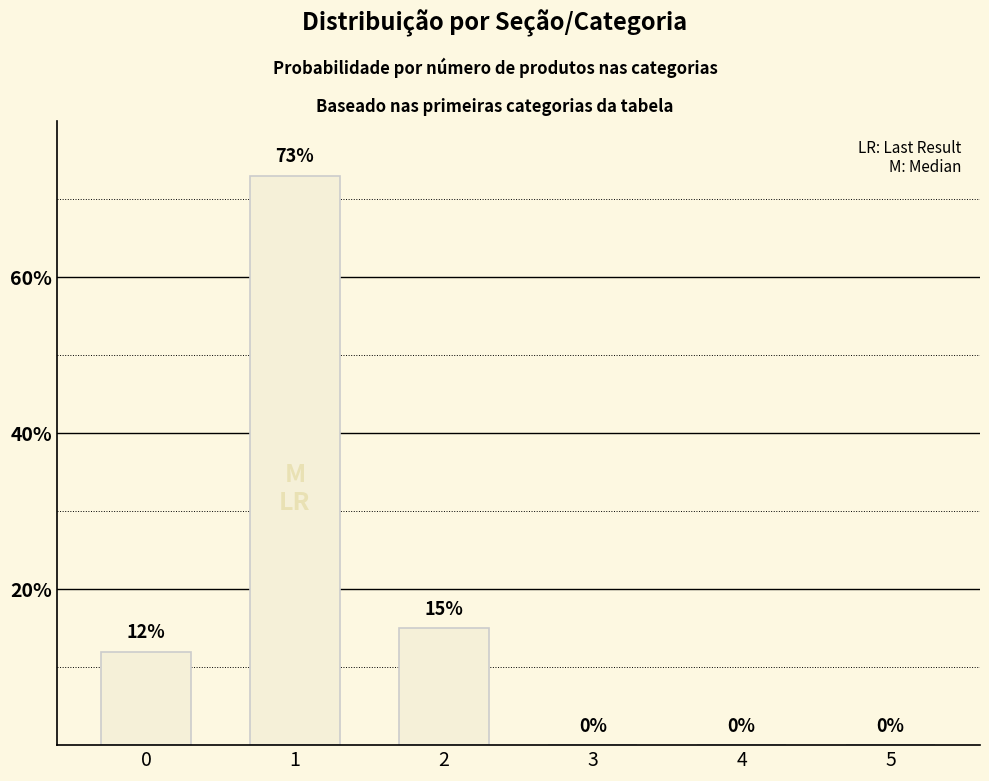

What is the sum of all values?

100